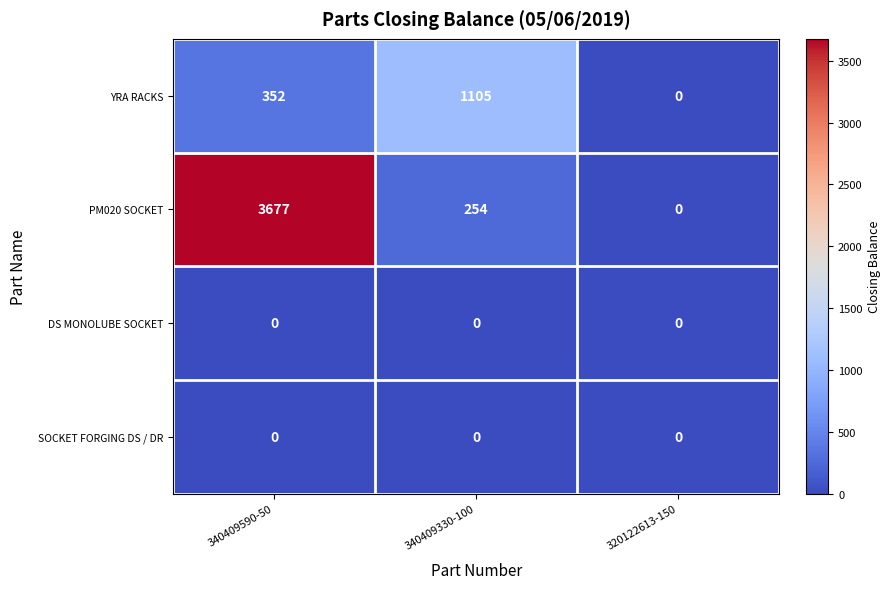

The value of PM020 SOCKET at 340409330-100 is 254. True or false?

True